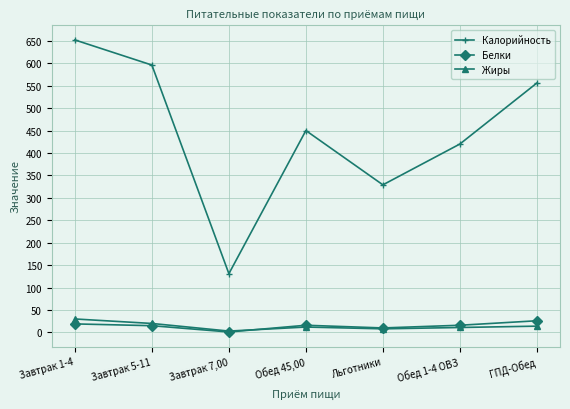

True or false: Жиры has more than 2 interior local peaks.

False